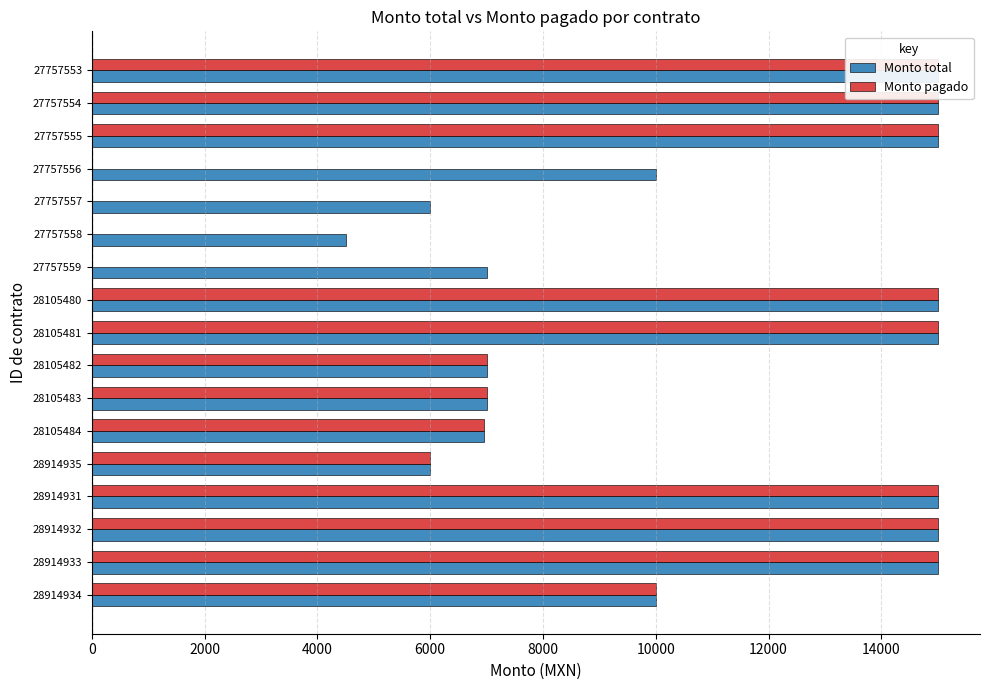

True or false: Monto pagado has a value of 15000 at 27757554.

True